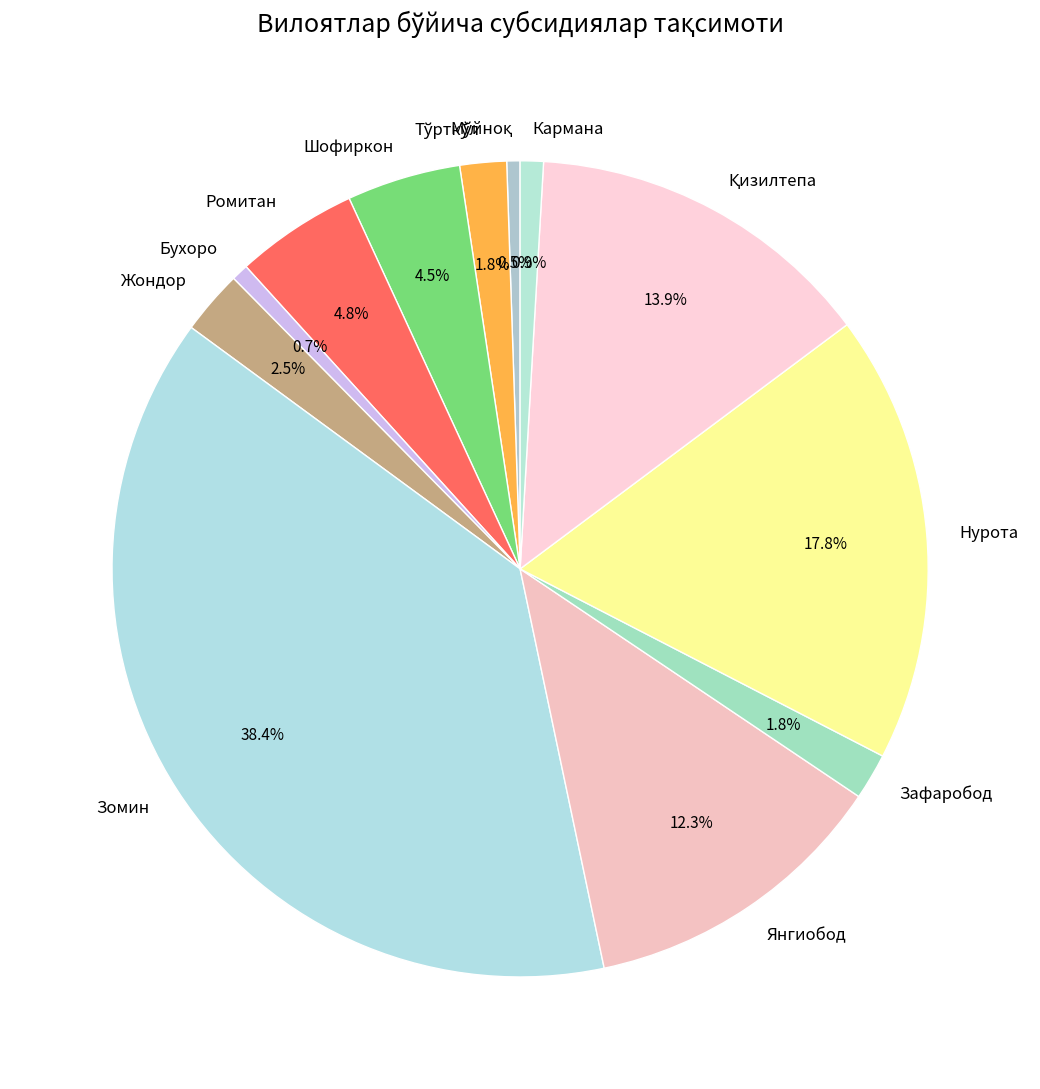

Which slice is the largest?

Зомин